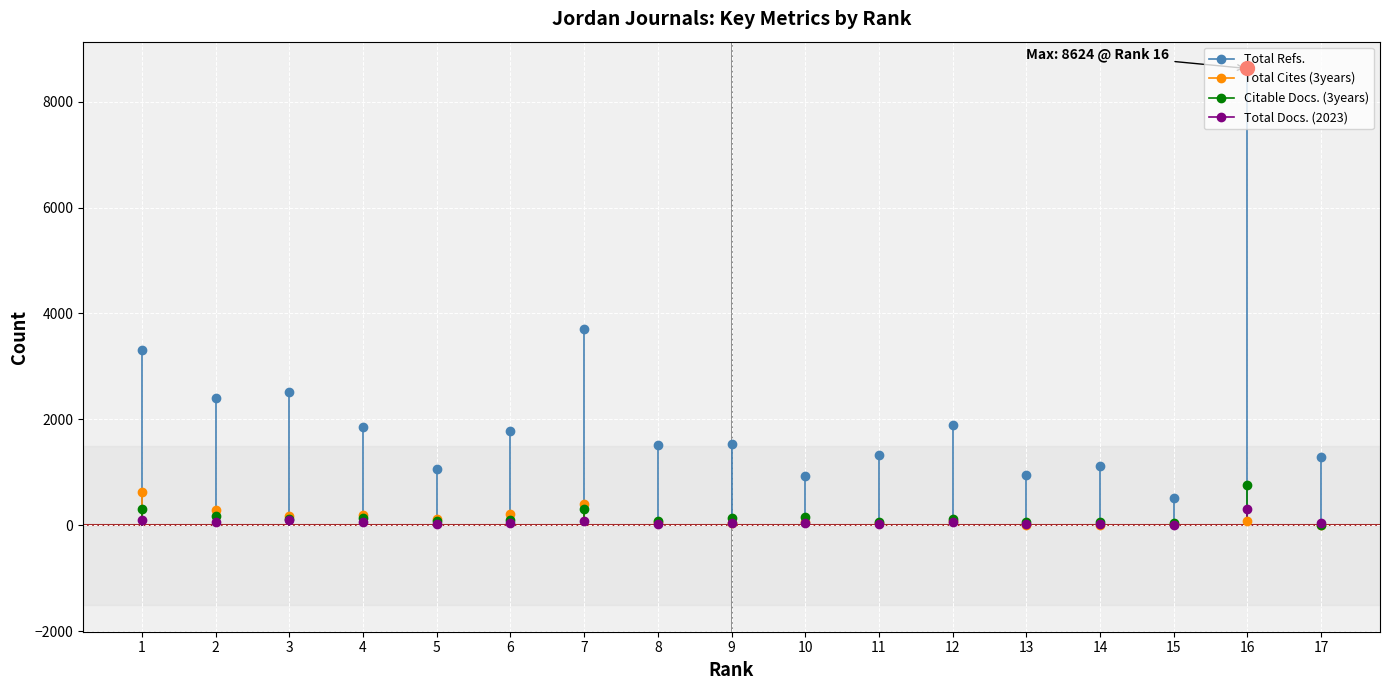

Is this an area chart (filled region under the line)?

No